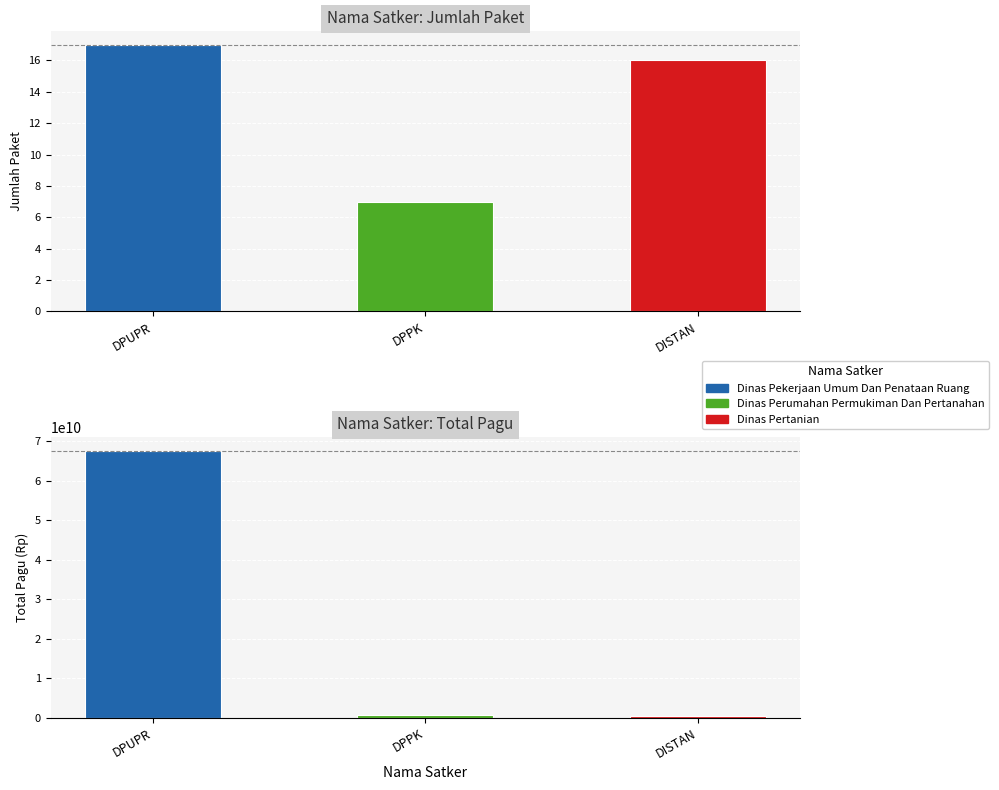

Which category has the highest value across all series?

DPUPR